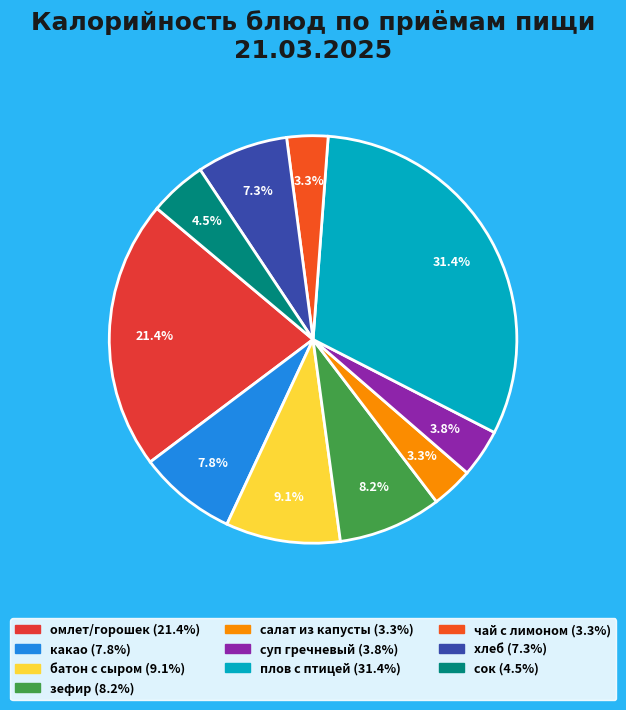

To the nearest percent, what portion does хлеб represent?

7%